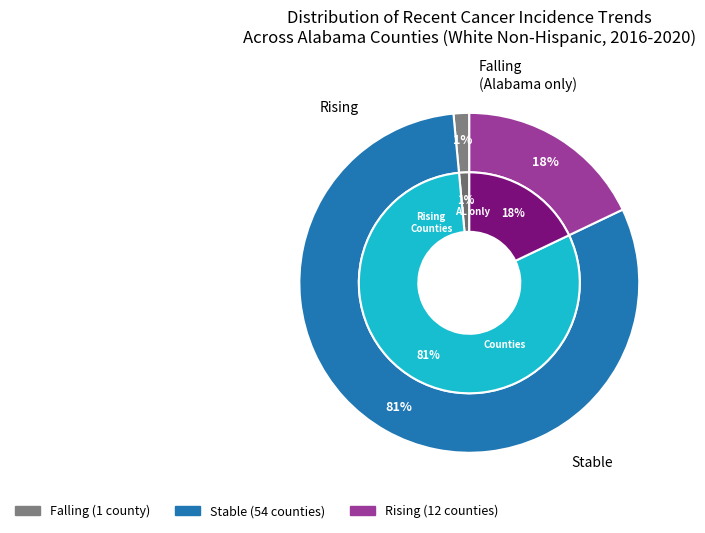

To the nearest percent, what is the difference between the stable and rising slice percentages?

63%